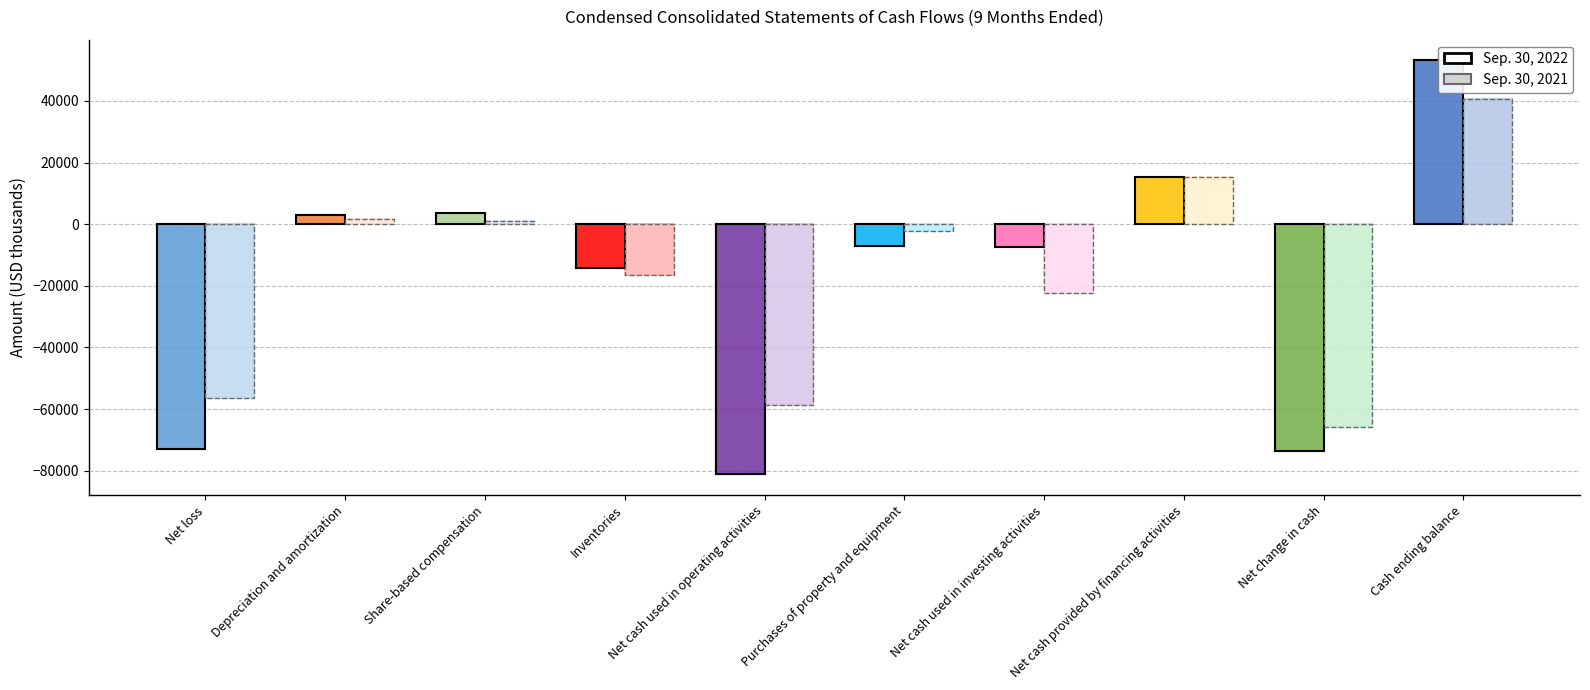

How many groups of bars are there?

10